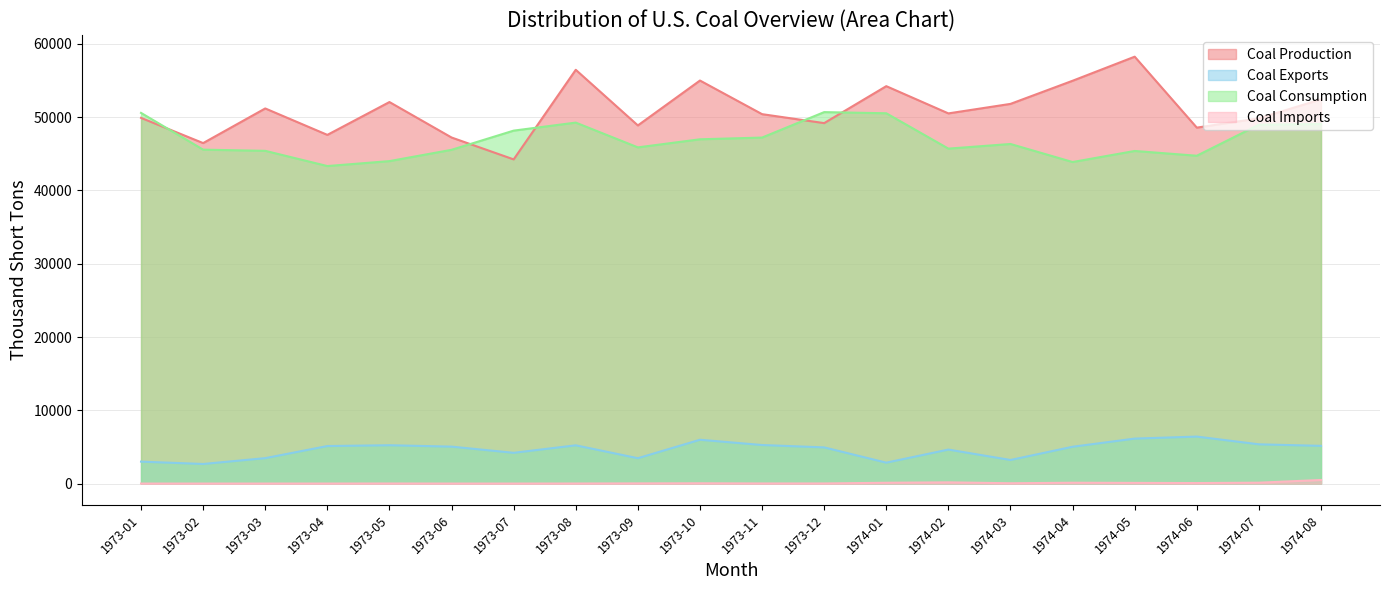

Where is the first local minimum for Coal Consumption?

1973-04